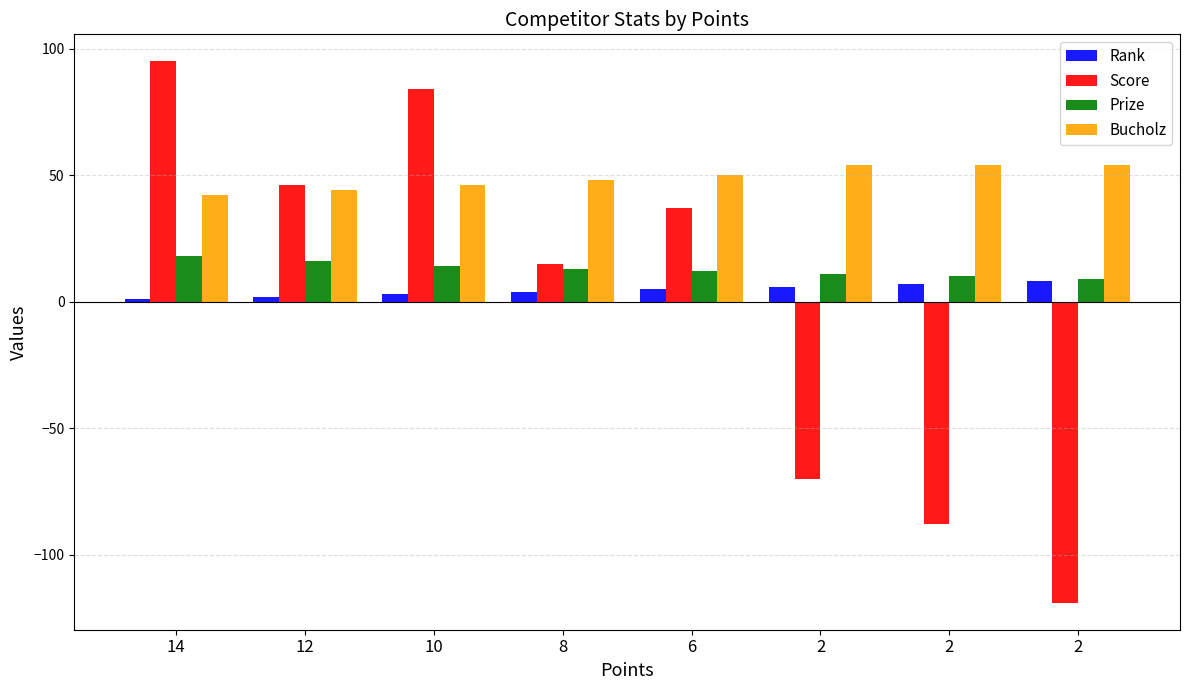

What are all the series names shown in the legend?

Rank, Score, Prize, Bucholz